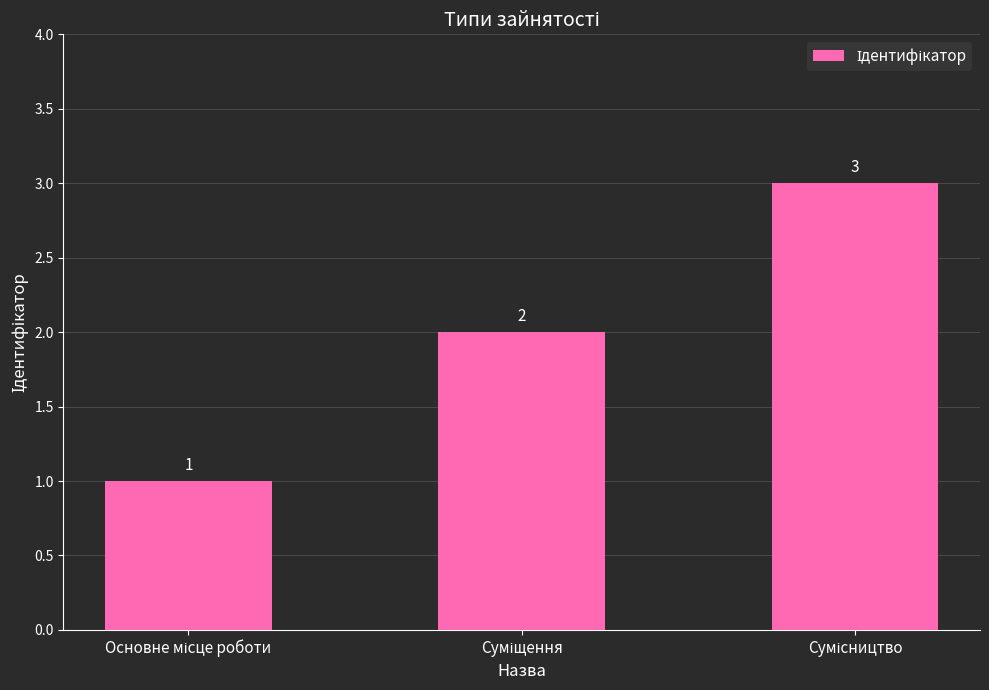

What is the maximum value shown in the chart?

3